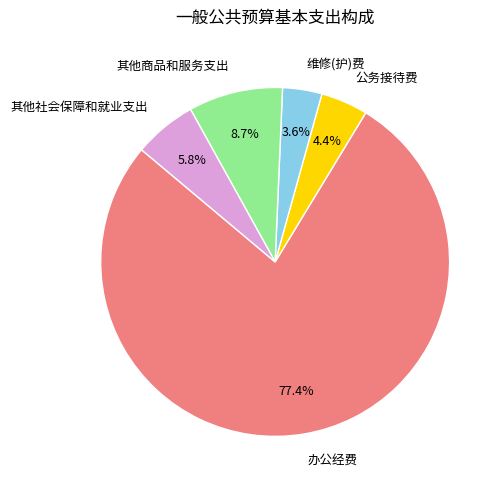

Between 公务接待费 and 其他社会保障和就业支出, which is larger?

其他社会保障和就业支出